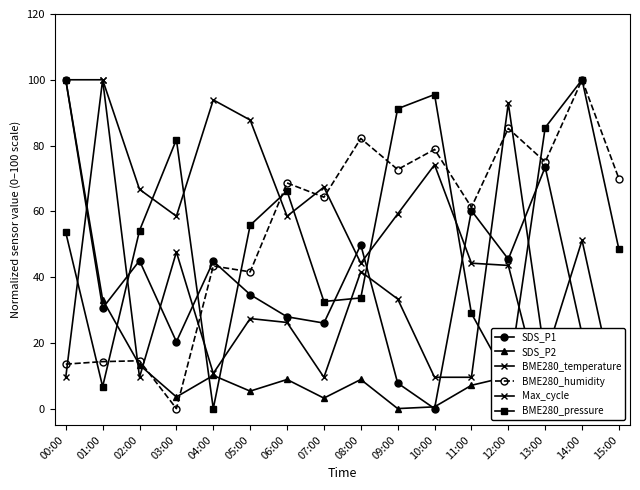

True or false: BME280_pressure has more than 1 interior local peaks.

True